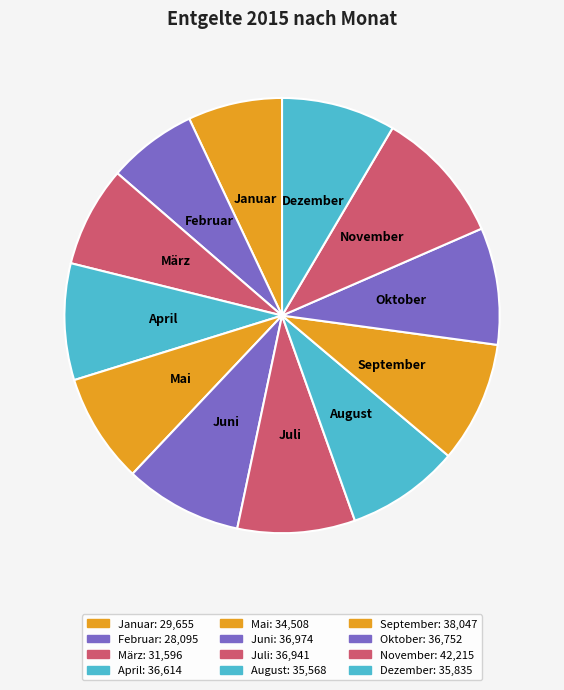

The November slice represents 1% of the pie. True or false?

False